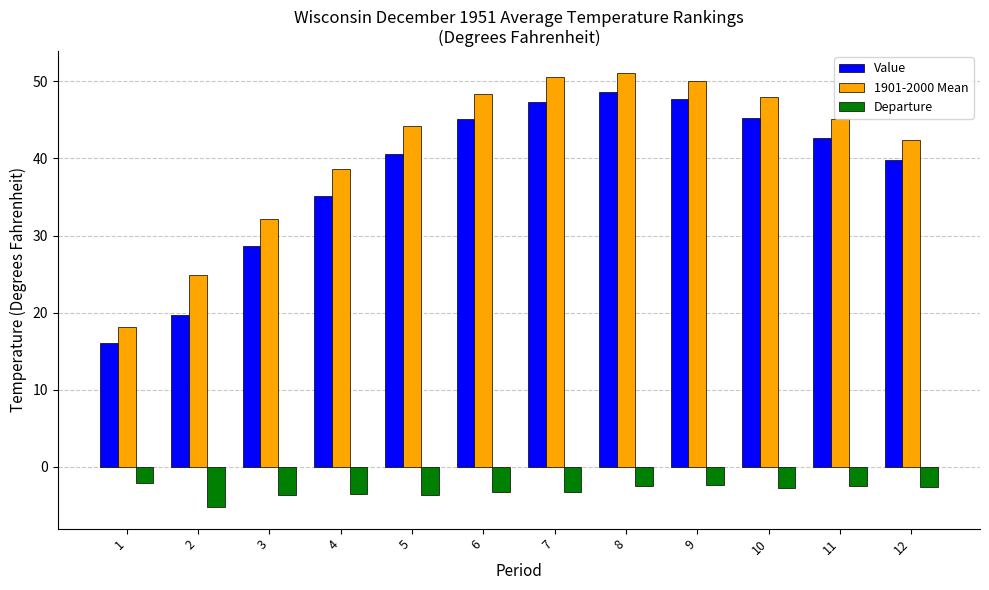

The value of Departure at 3 is -3.6. True or false?

True